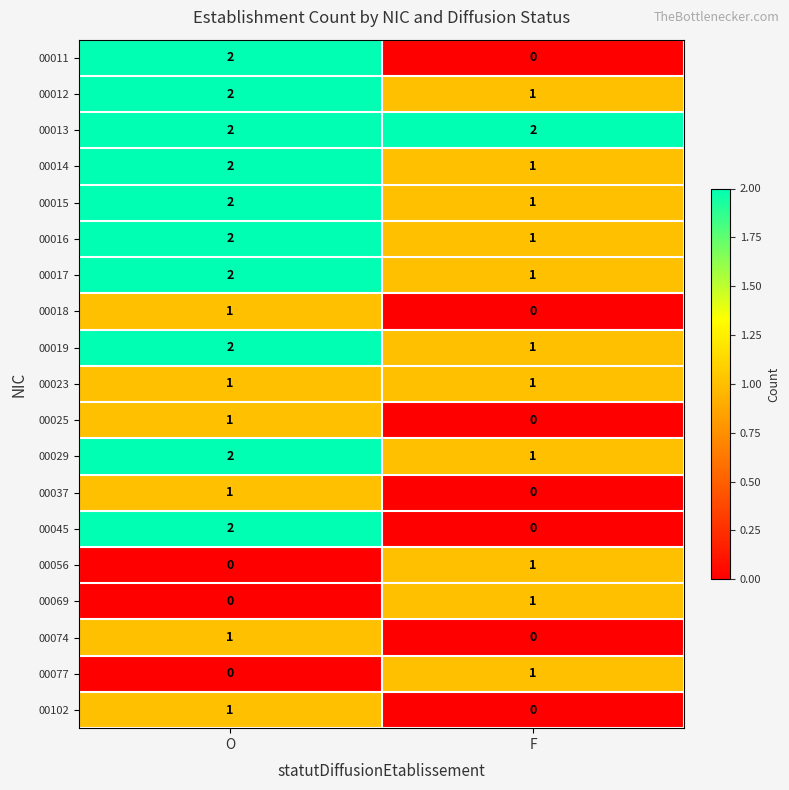

Which series has the largest total across all categories?

00013